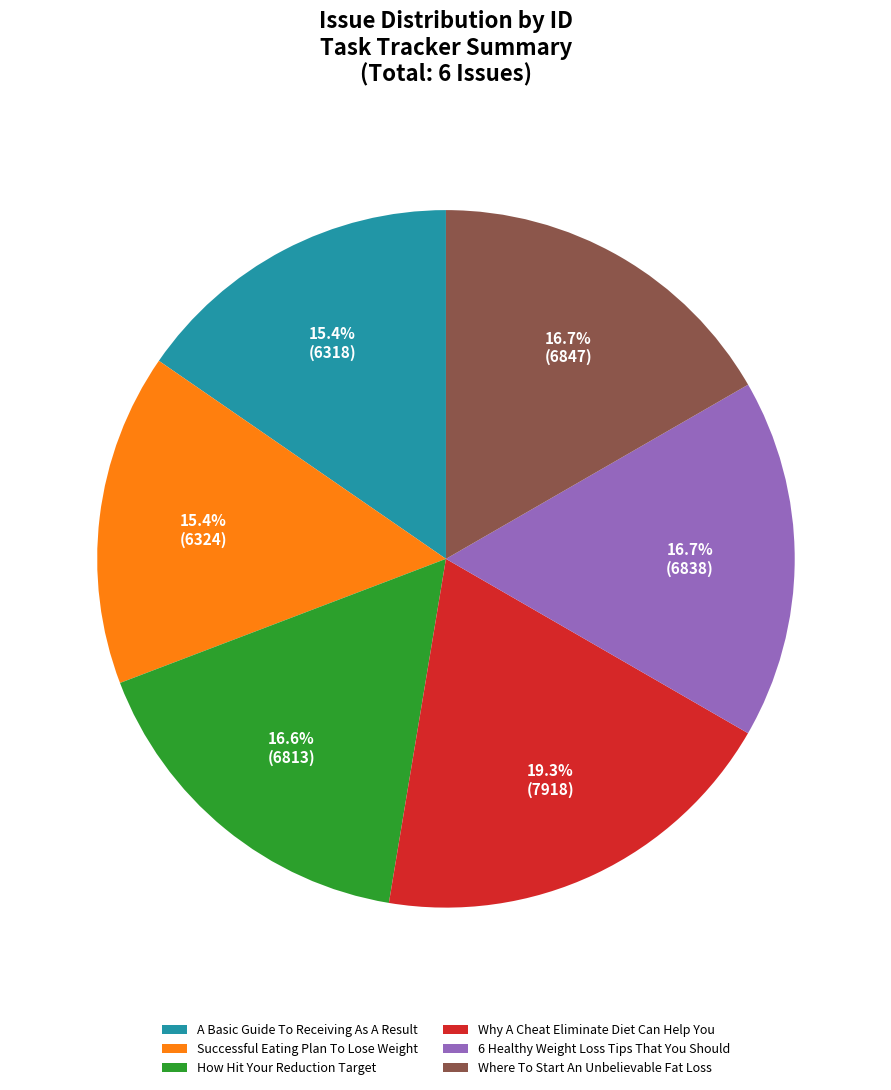

What is the total percentage of Successful Eating Plan To Lose Weight and Where To Start An Unbelievable Fat Loss?

32.1%